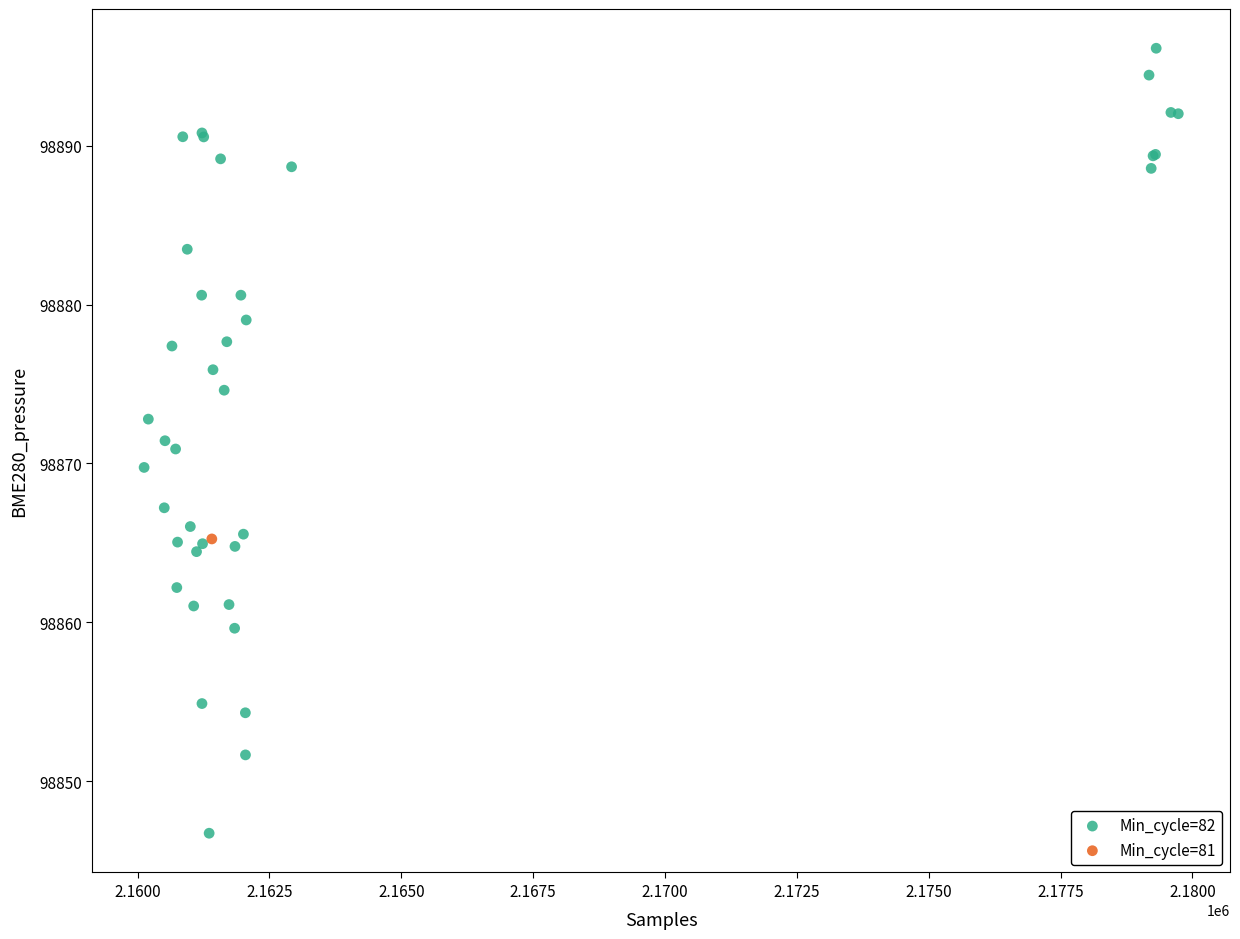

What are all the series names shown in the legend?

Min_cycle=82, Min_cycle=81